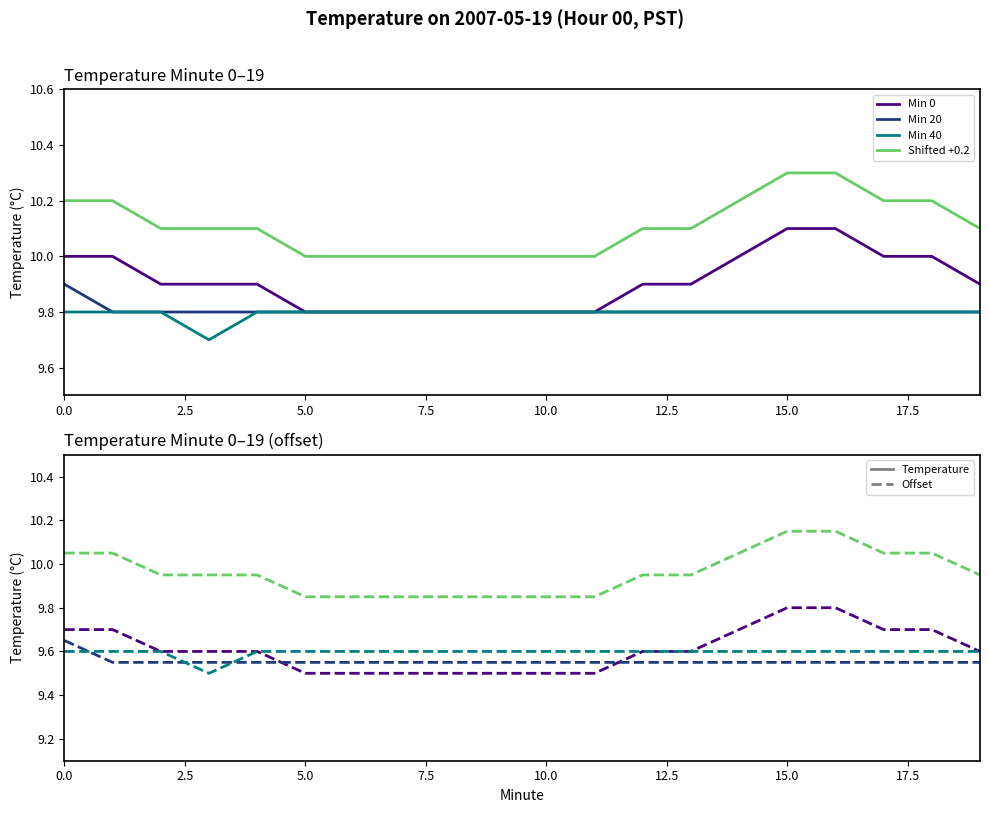

The value of Shifted +0.2 at 12 is 13.2. True or false?

False